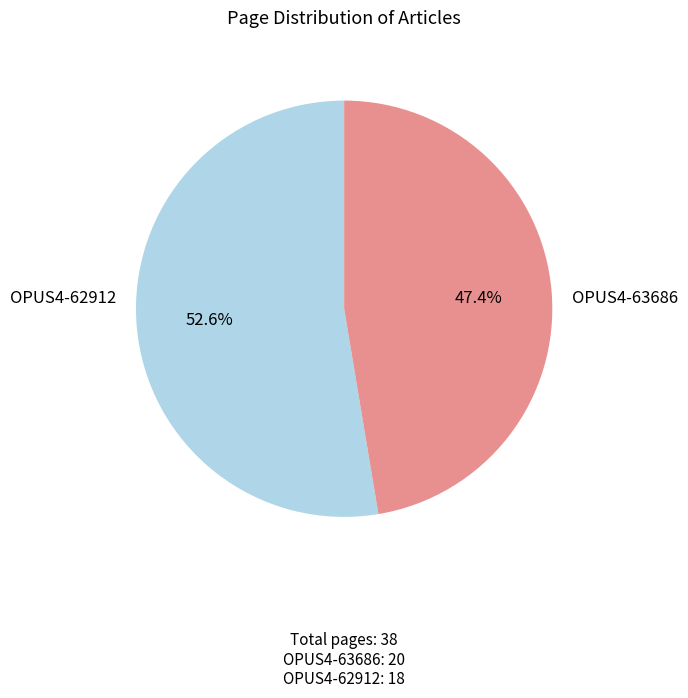

How many slices are in this pie chart?

2